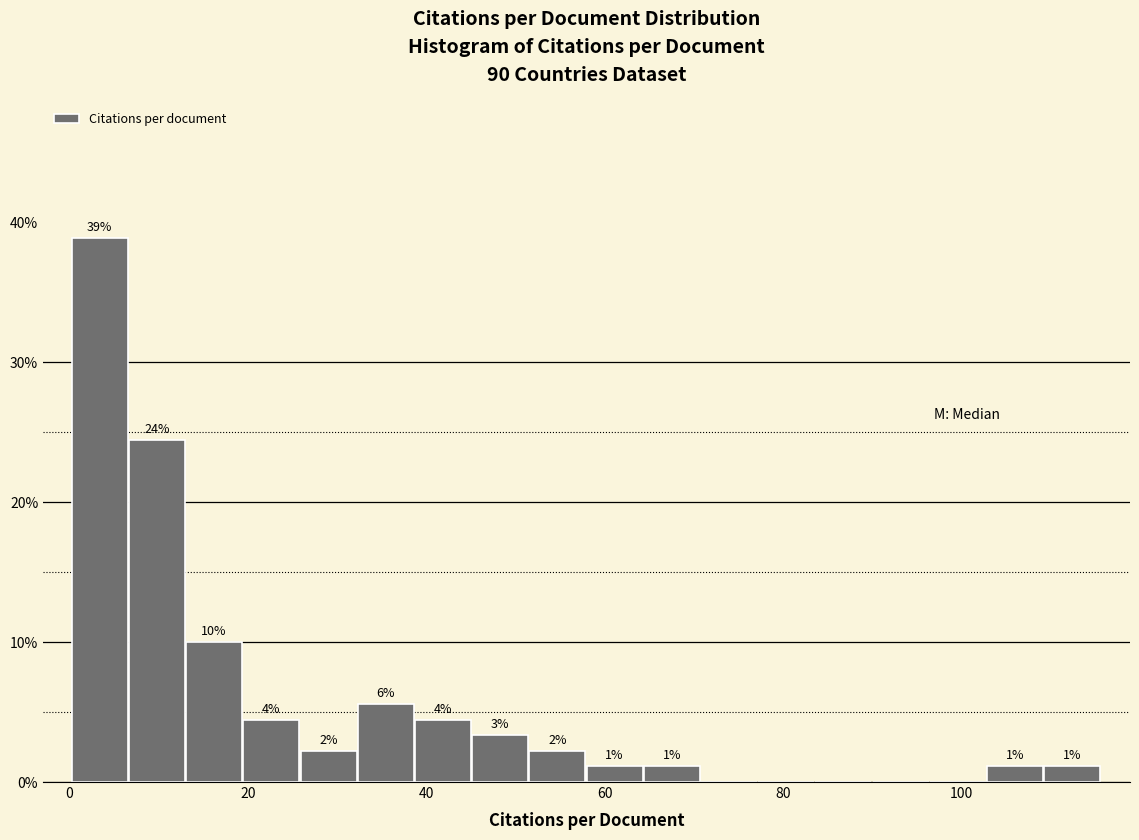

Read against the x-axis, roughly where is the centre of the tallest bar?

4